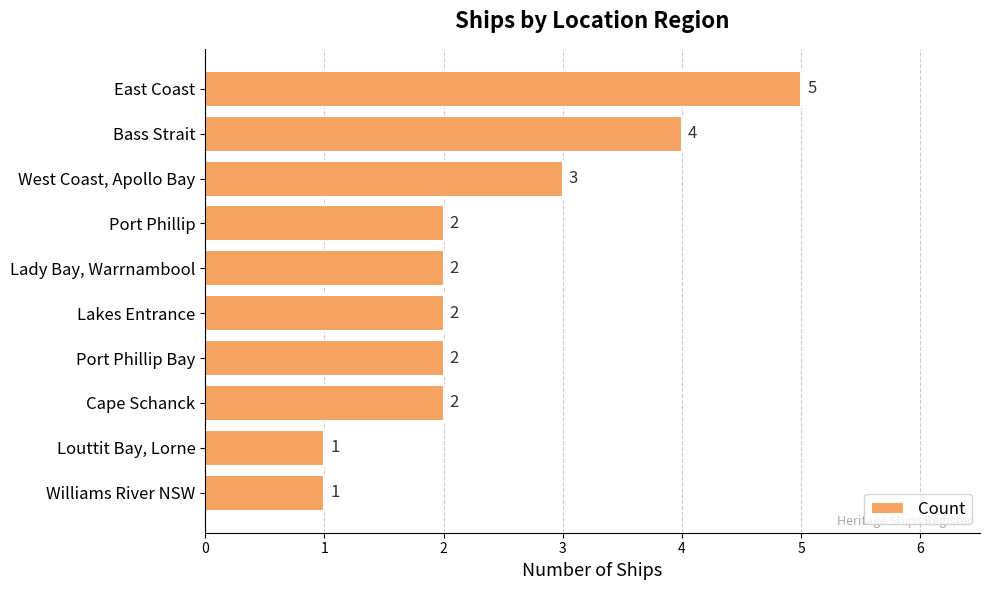

What position from the top is West Coast, Apollo Bay?

3